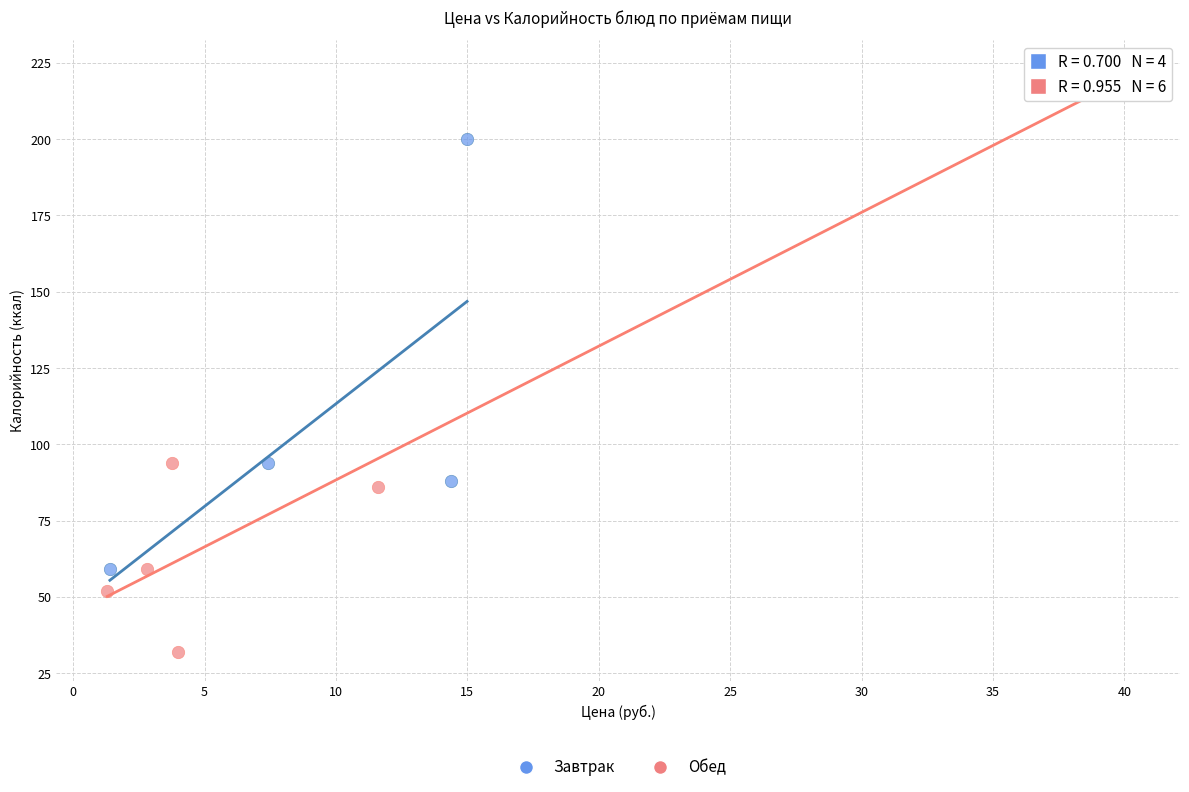

What are all the series names shown in the legend?

Завтрак, Обед